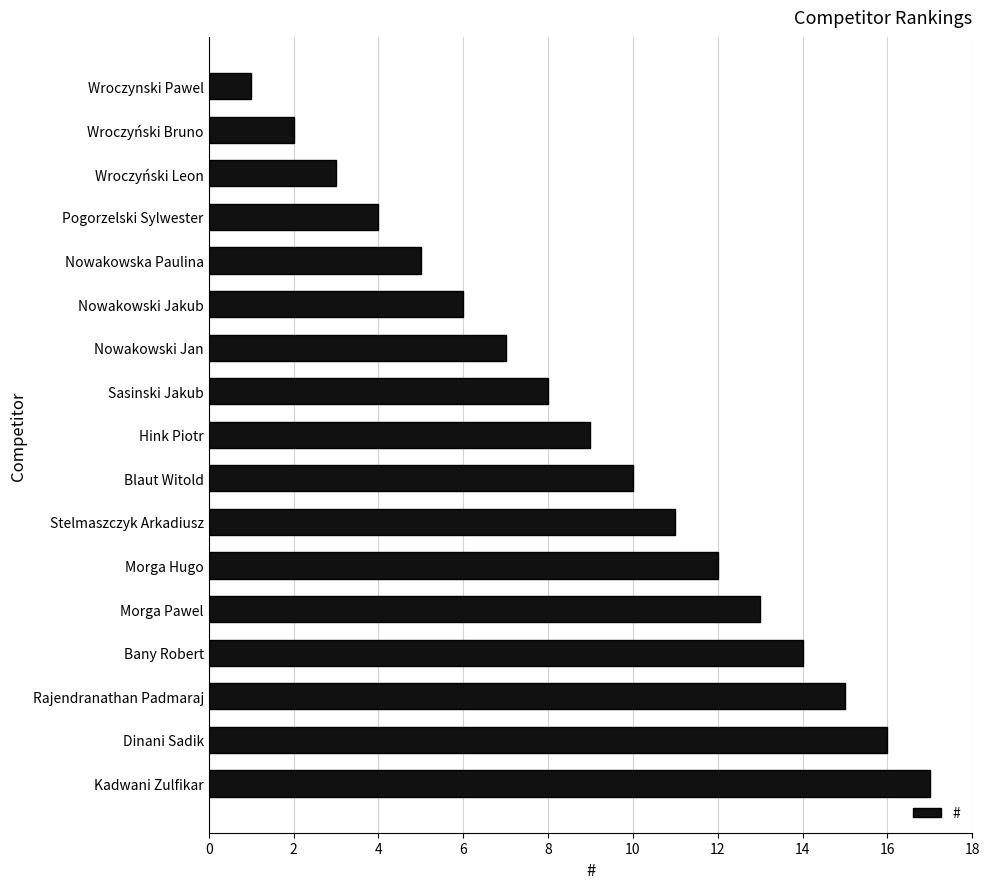

Reading top to bottom, what are all the values shown in this chart?

1	2	3	4	5	6	7	8	9	10	11	12	13	14	15	16	17